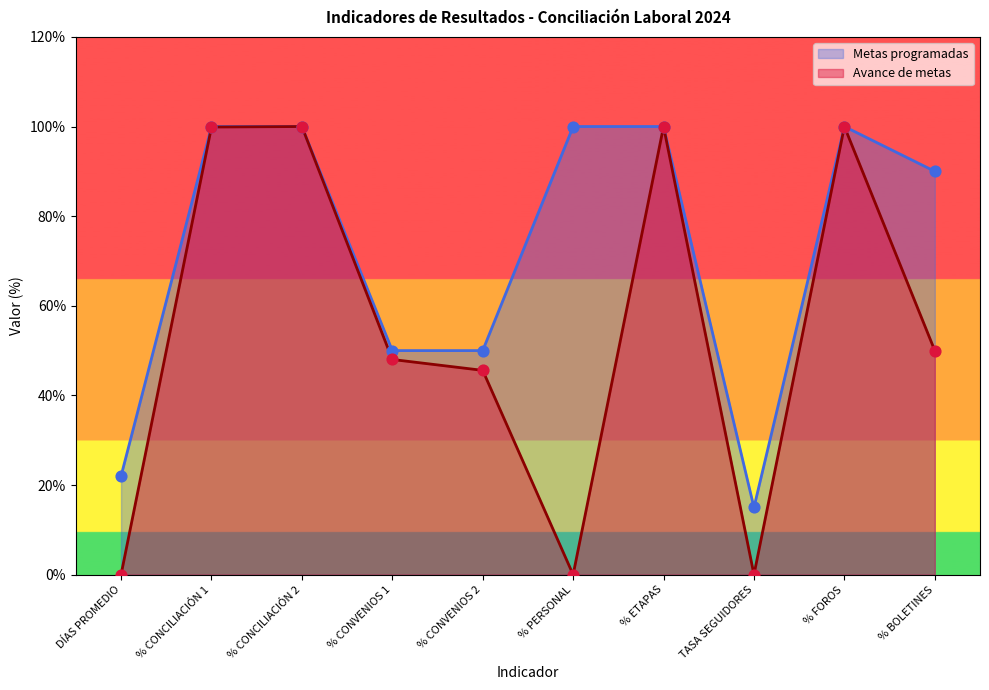

What is the total value across all series at % BOLETINES?

140.0